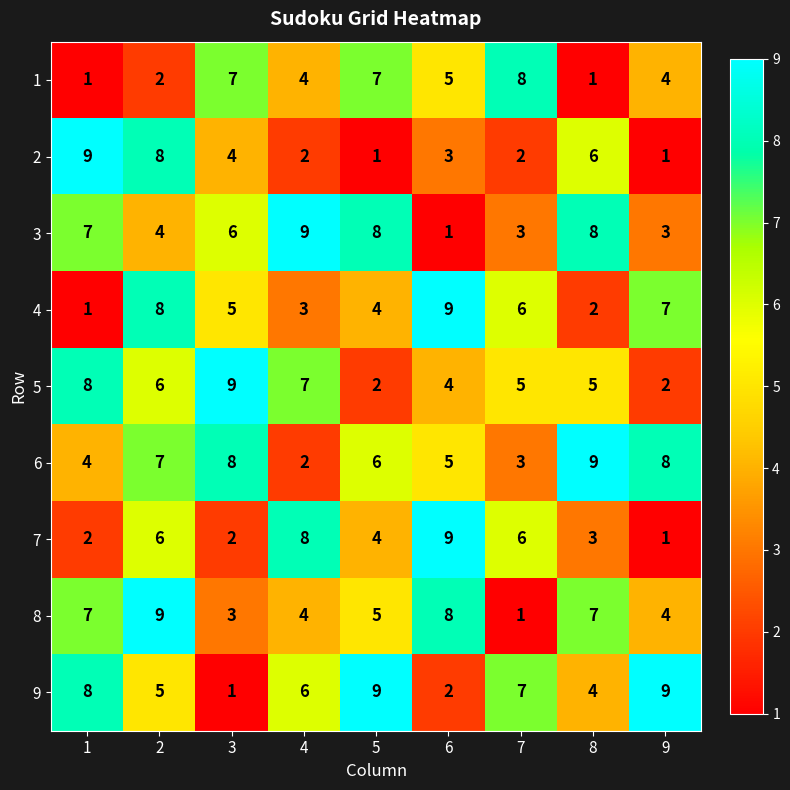

What is the greatest value displayed?

9